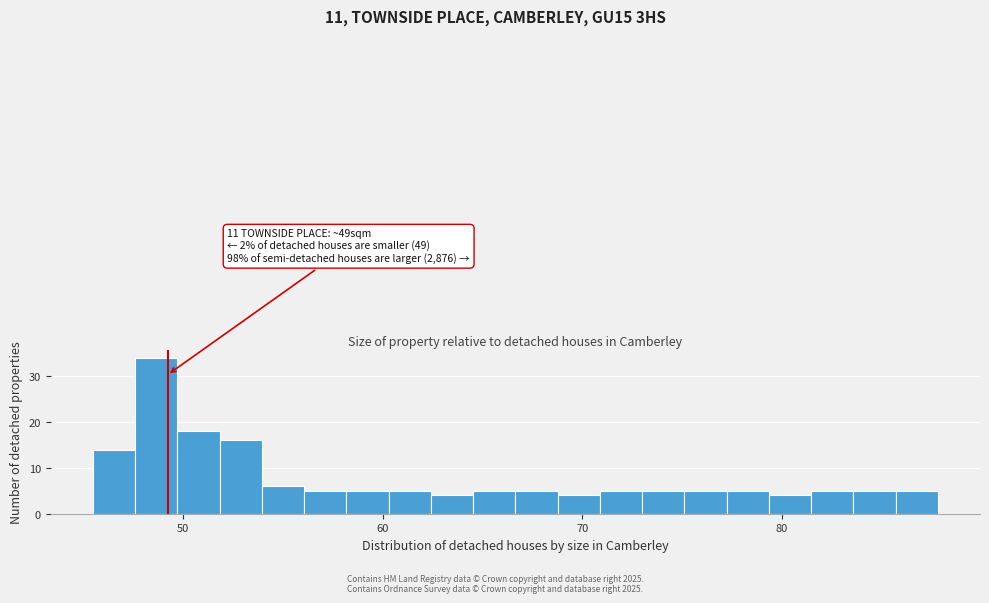

Around what value on the x-axis is the tallest bar? Give the approximate position of its centre, as read against the axis.

49